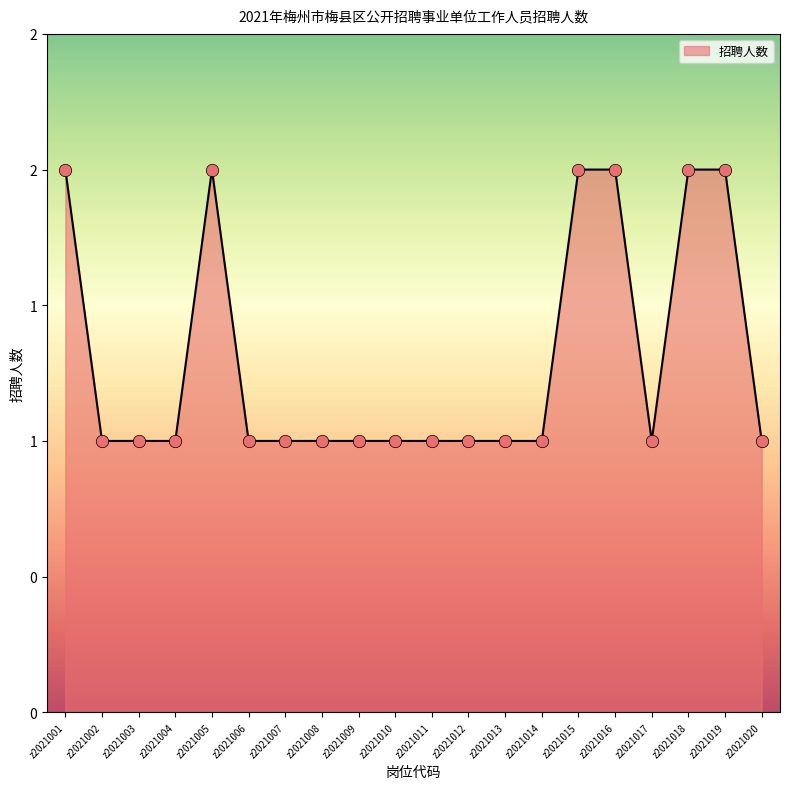

Is this an area chart (filled region under the line)?

Yes